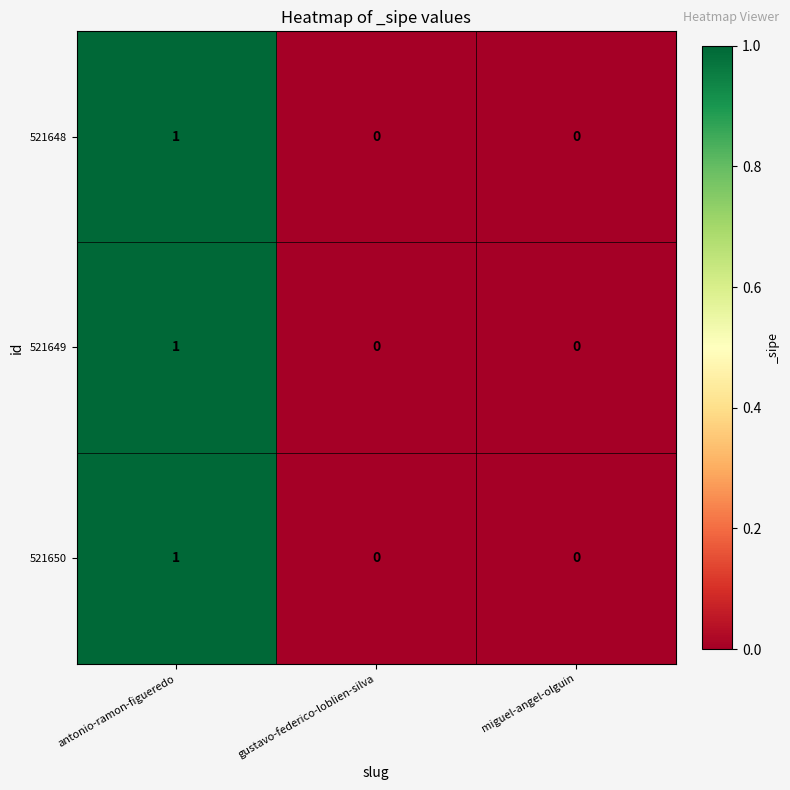

The value of 521648 at antonio-ramon-figueredo is 1. True or false?

True